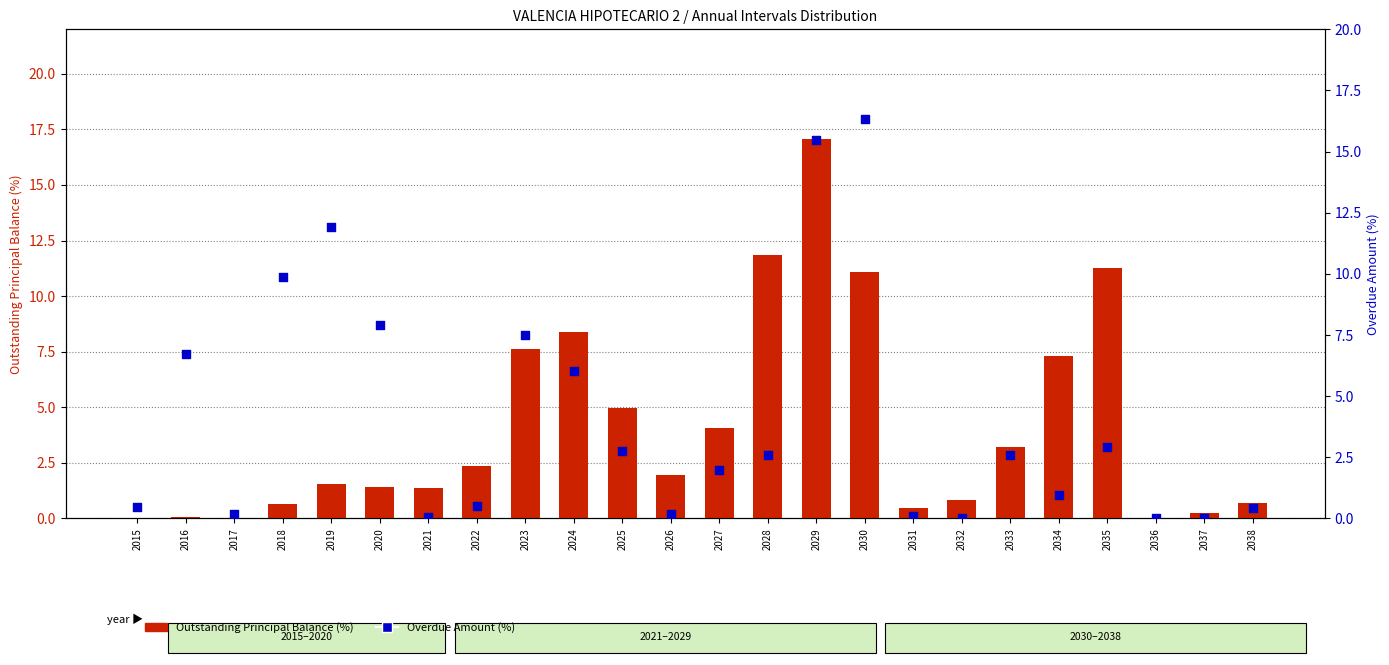

What are all the series names shown in the legend?

Outstanding Principal Balance (%), Overdue Amount (%)